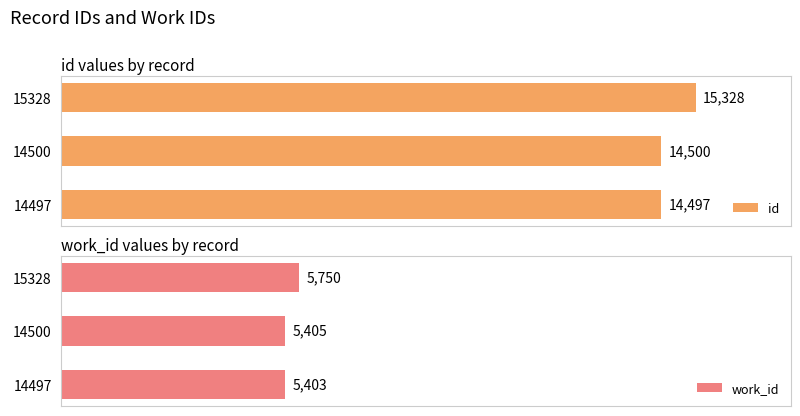

Rank the categories by work_id value from highest to lowest.

15328, 14500, 14497